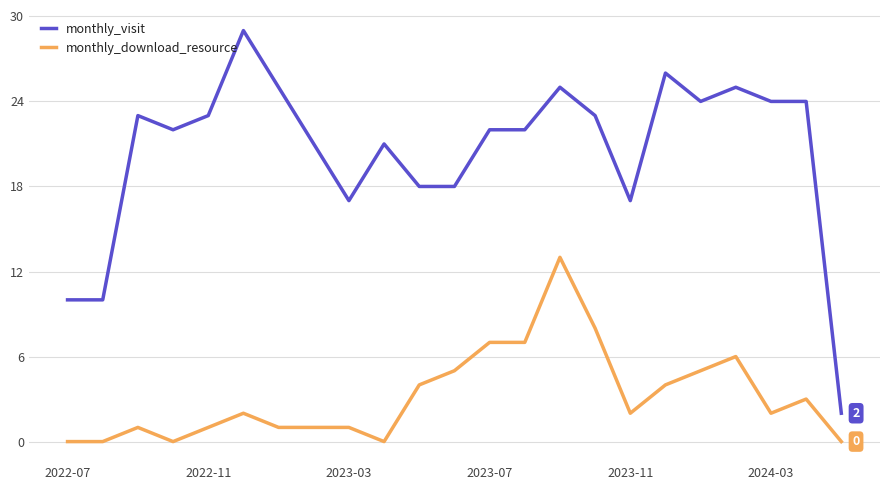

What is the difference between the second highest and second lowest values in the monthly_download_resource series?

8